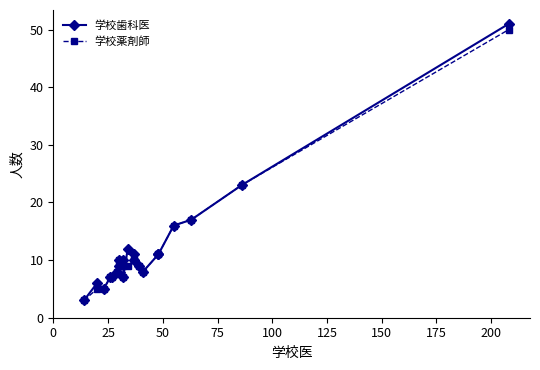

What is the minimum value for 学校歯科医?

3